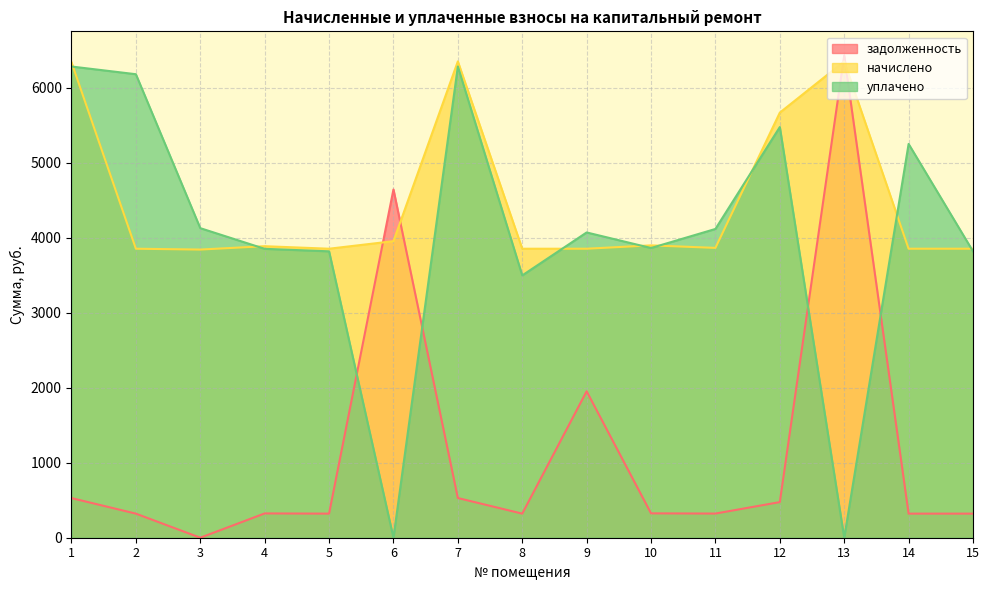

What is the approximate value of задолженность at 10?

325.0